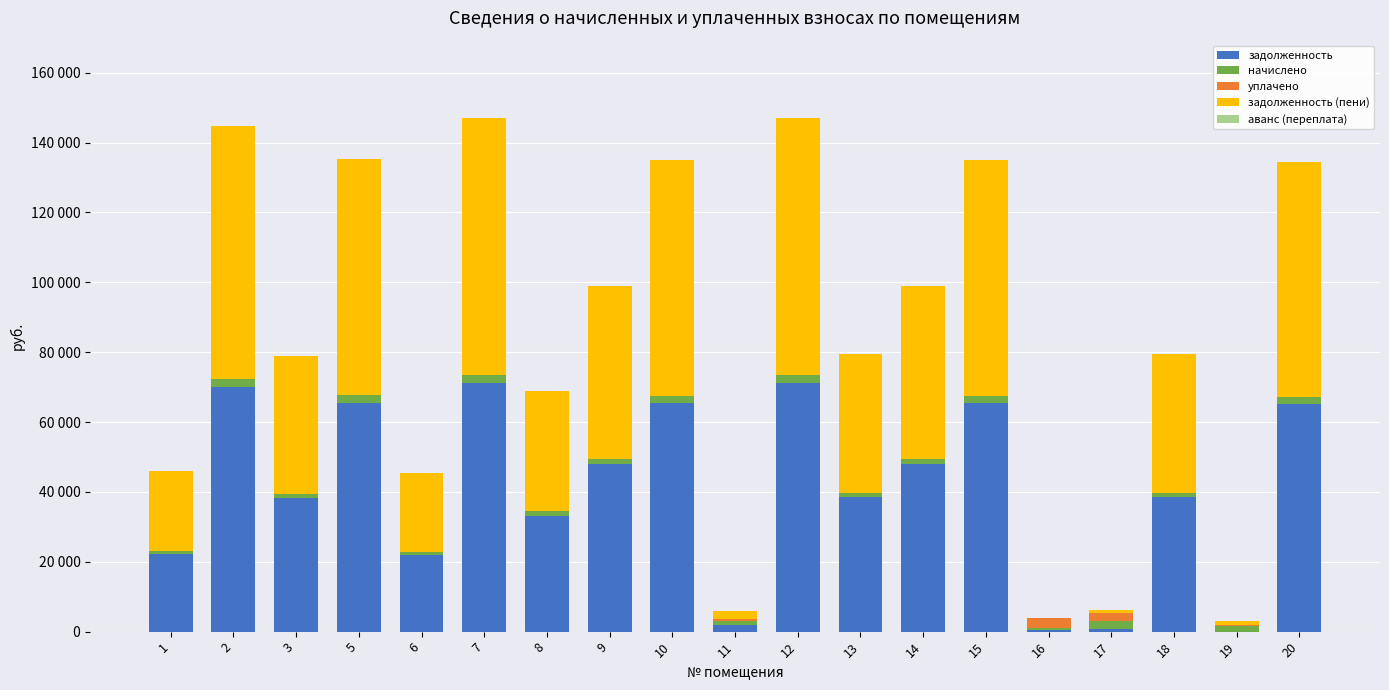

True or false: аванс (переплата) has a value of 31.0 at 19.

False